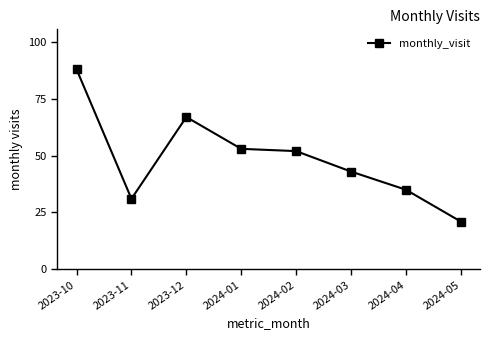

How many lines are shown in the chart?

1